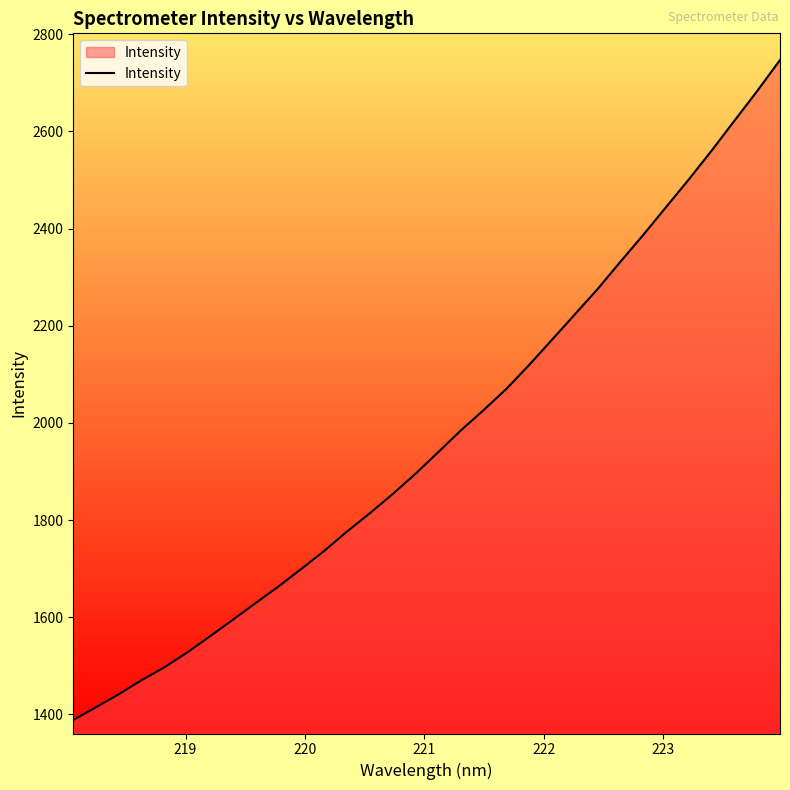

What is the difference between the maximum and minimum values?

1358.5